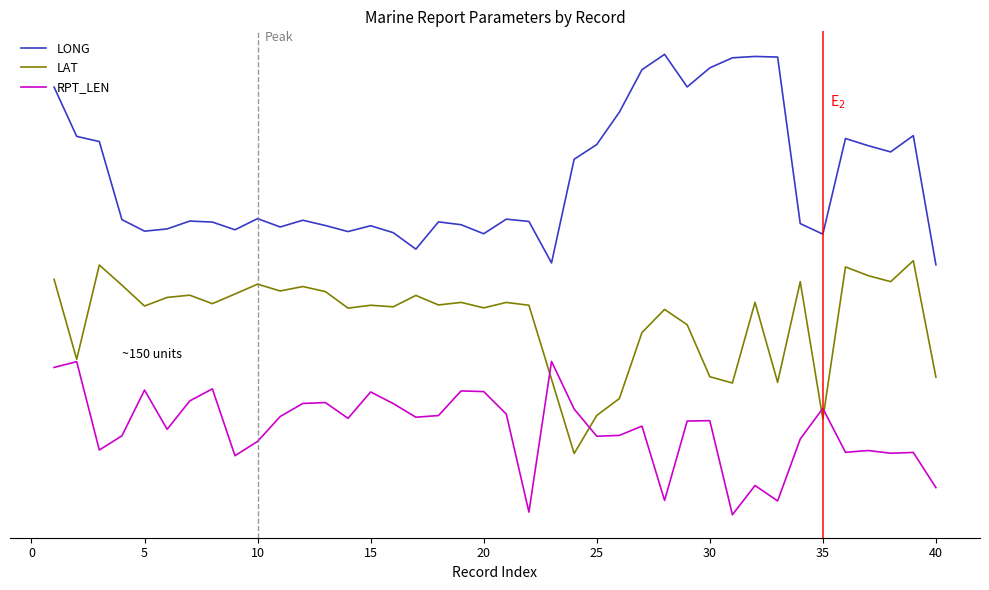

Rank the series by their maximum value, from highest to lowest.

LONG, LAT, RPT_LEN